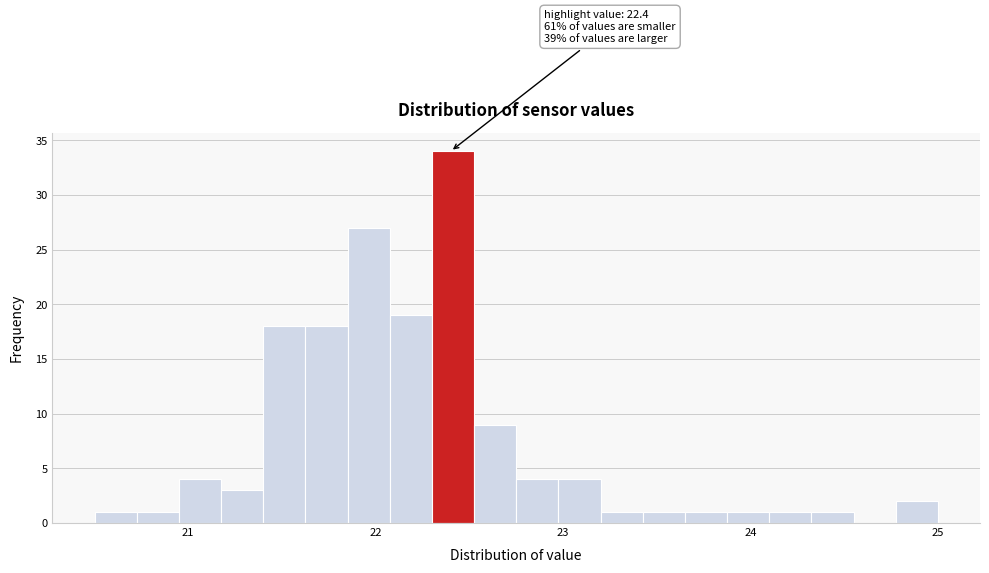

Around what value on the x-axis is the tallest bar? Give the approximate position of its centre, as read against the axis.

22.4